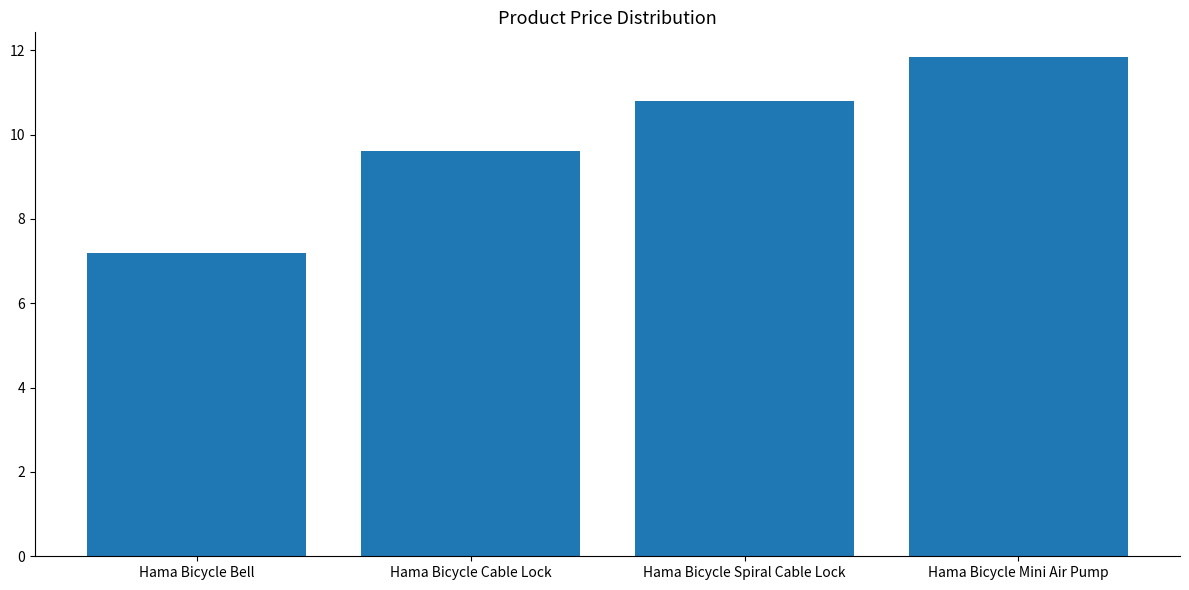

How many data points are less than 10?

2